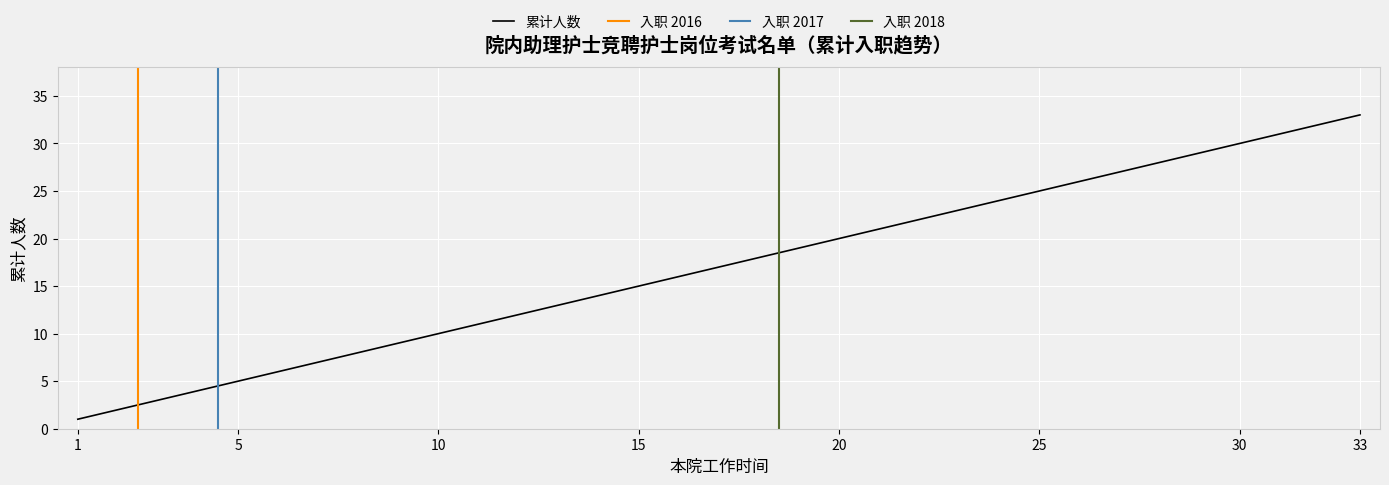

What is the average value?

17